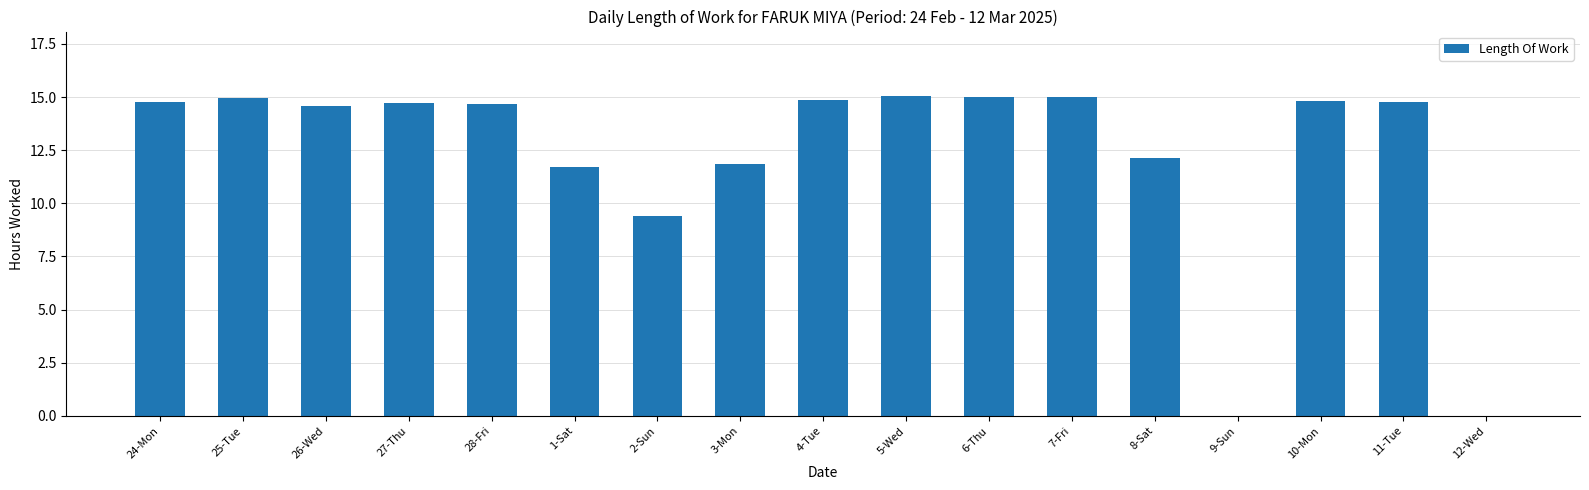

The value at 24-Mon is 23.9. True or false?

False